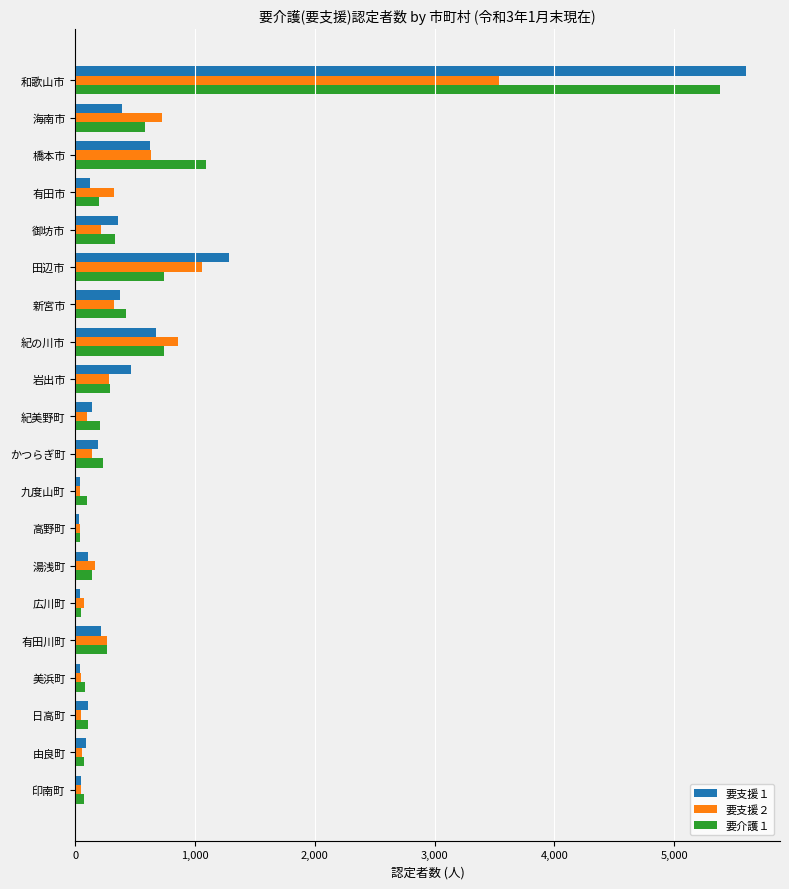

Which series has the largest range (max minus min)?

要支援１